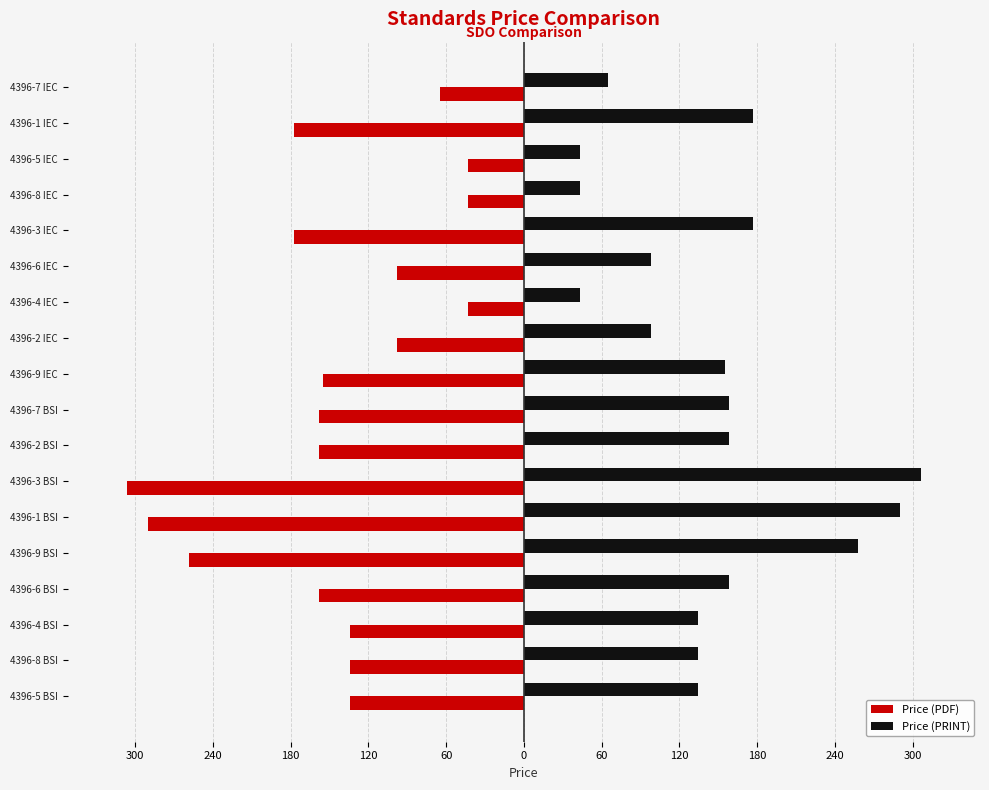

What are all the series names shown in the legend?

Price (PDF), Price (PRINT)